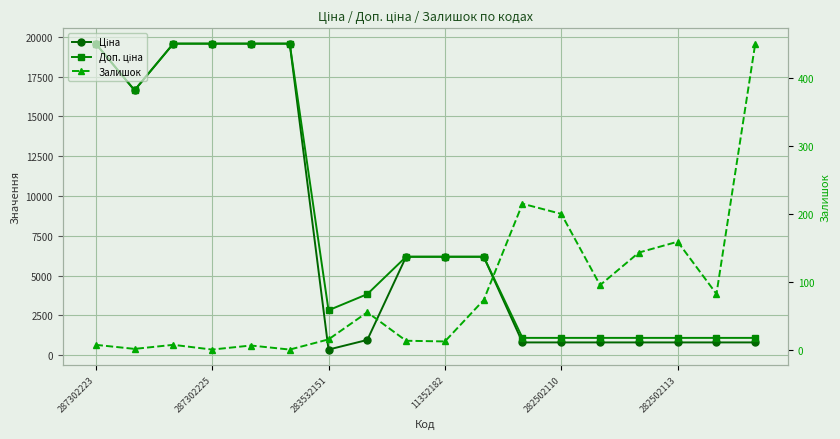

How many data points does each series have?

18